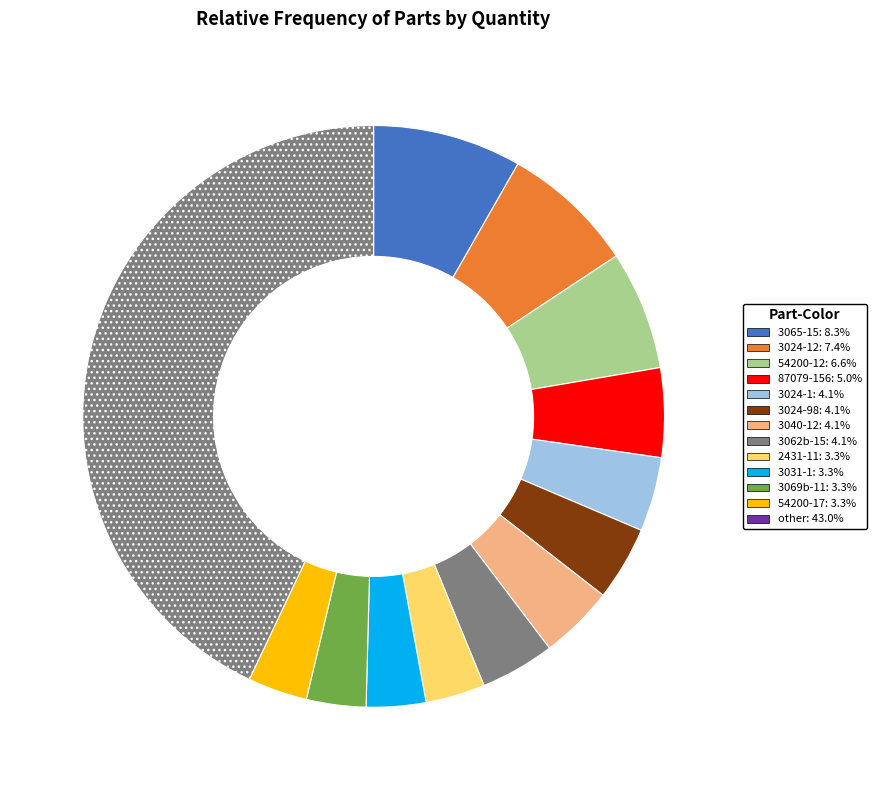

Count the number of slices in the pie.

13